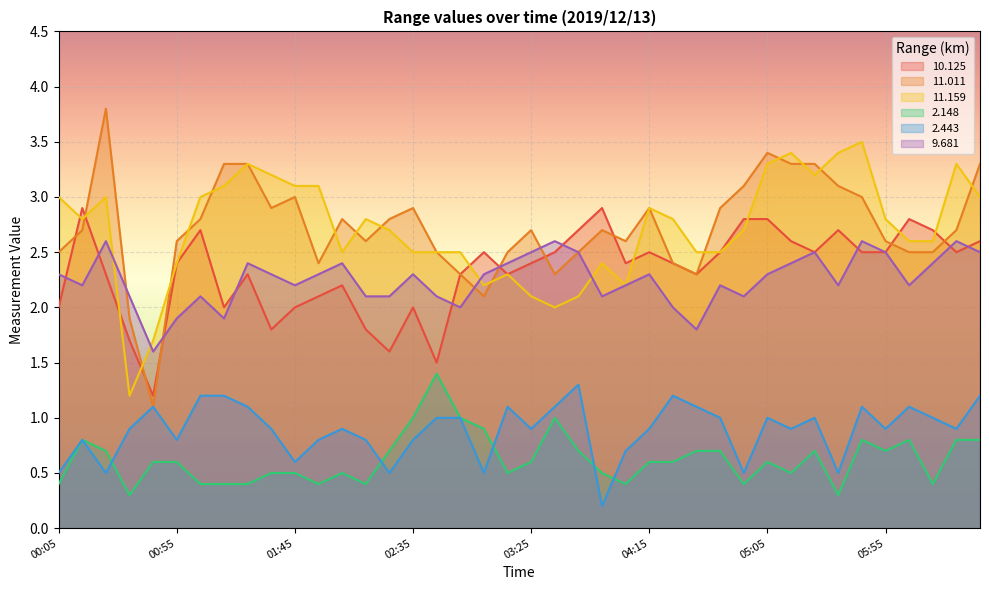

What is the sum of all   2.148 values?

25.0